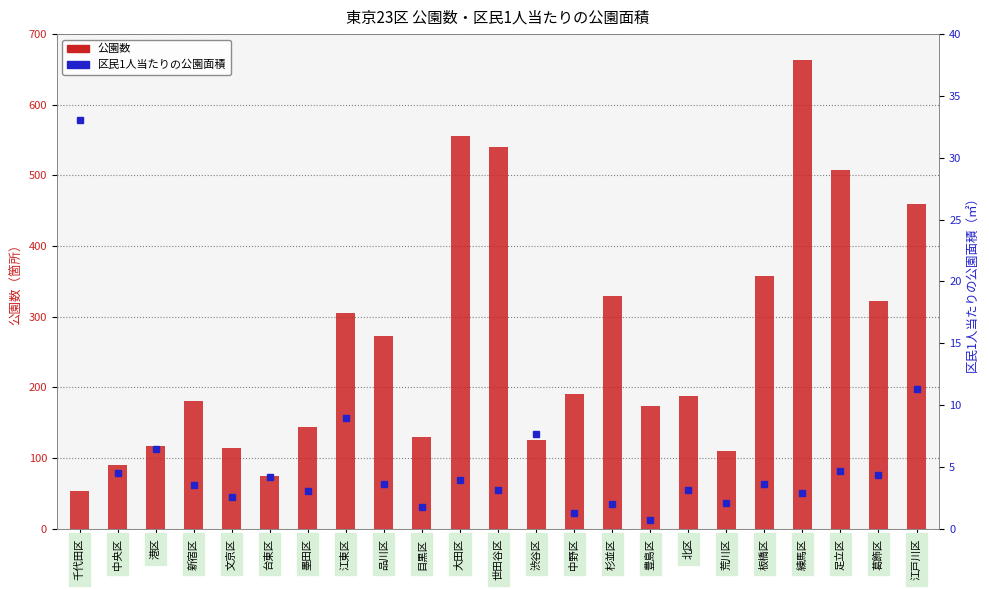

Which series changed the most between 墨田区 and 品川区?

公園数